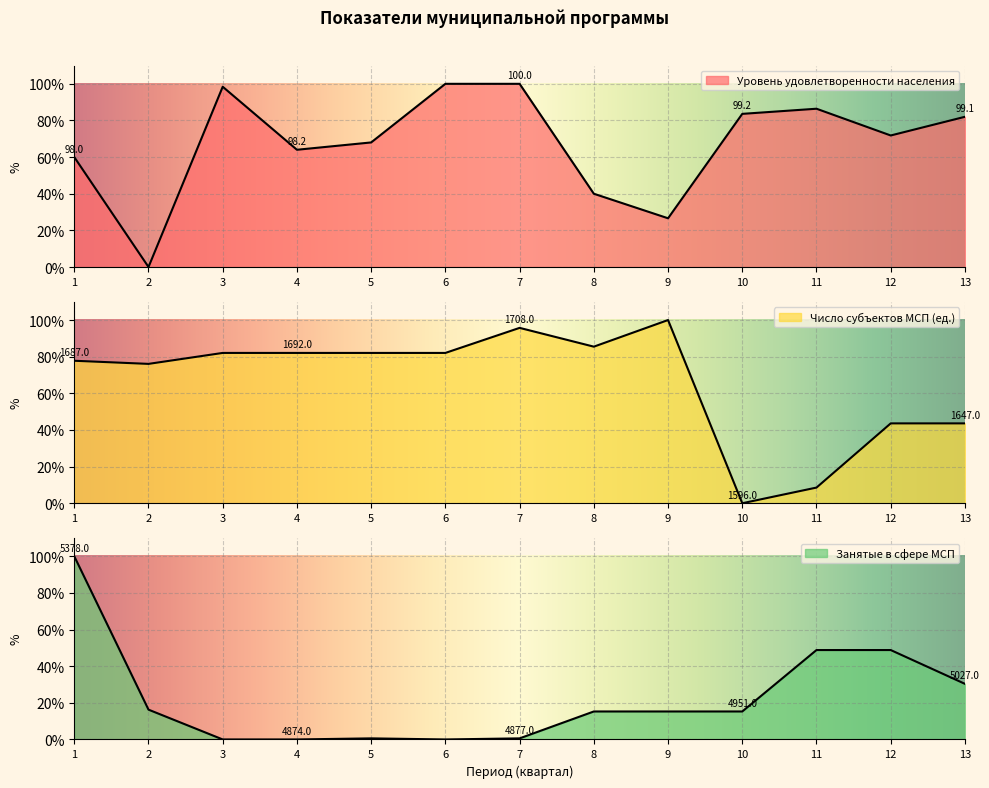

Rank the series at 6 from lowest to highest value.

Занятые в сфере МСП, Число субъектов МСП (ед.), Уровень удовлетворенности населения